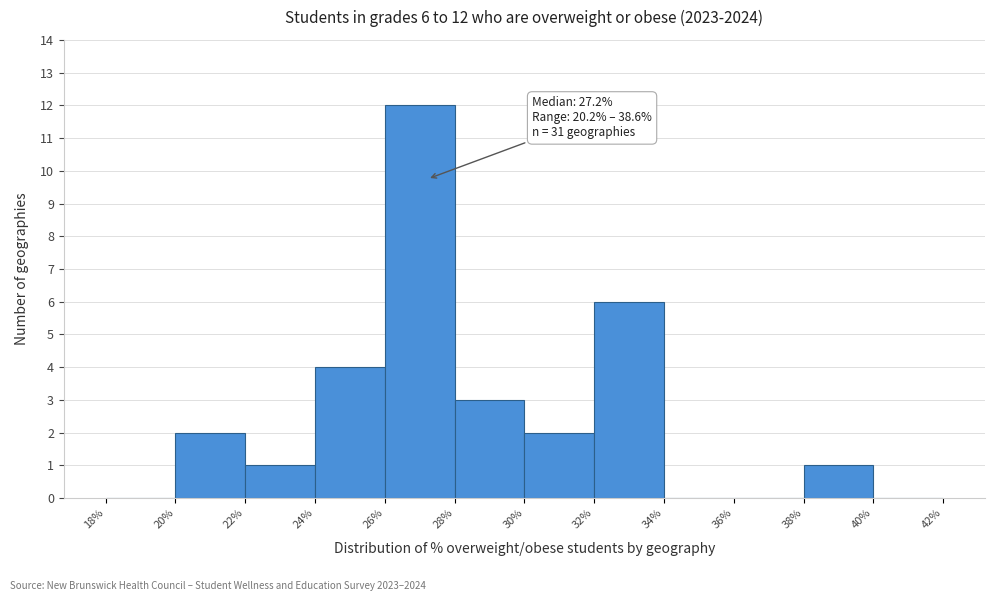

Which range on the x-axis has the tallest bar?

26% to 28%